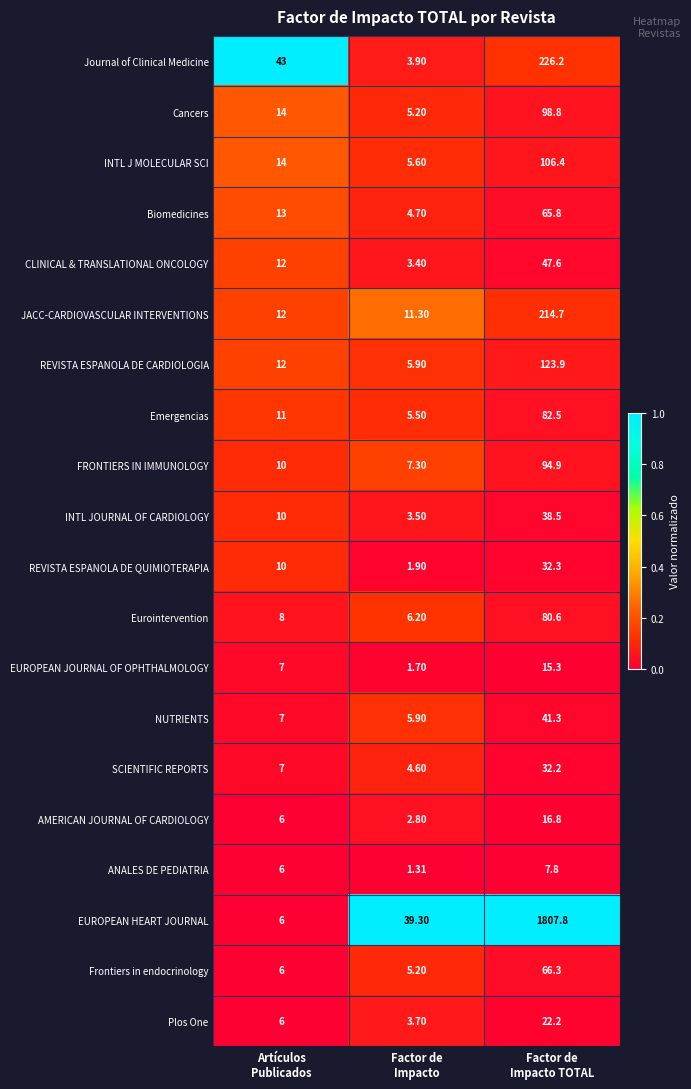

Rank the series by their maximum value, from highest to lowest.

EUROPEAN HEART JOURNAL, Journal of Clinical Medicine, JACC-CARDIOVASCULAR INTERVENTIONS, REVISTA ESPANOLA DE CARDIOLOGIA, INTL J MOLECULAR SCI, Cancers, FRONTIERS IN IMMUNOLOGY, Emergencias, Eurointervention, Frontiers in endocrinology, Biomedicines, CLINICAL & TRANSLATIONAL ONCOLOGY, NUTRIENTS, INTL JOURNAL OF CARDIOLOGY, REVISTA ESPANOLA DE QUIMIOTERAPIA, SCIENTIFIC REPORTS, Plos One, AMERICAN JOURNAL OF CARDIOLOGY, EUROPEAN JOURNAL OF OPHTHALMOLOGY, ANALES DE PEDIATRIA